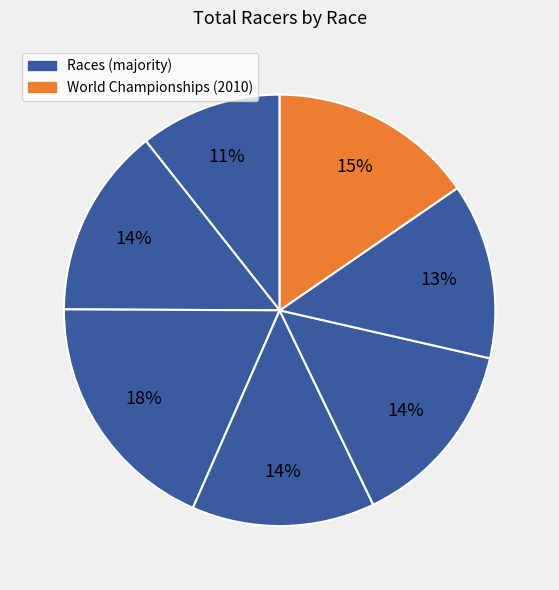

How many slices are in this pie chart?

7